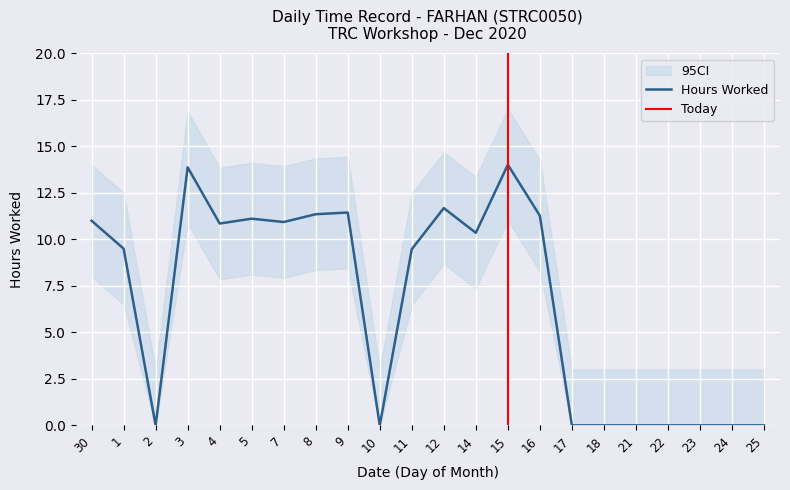

In CI_upper, how many points are higher than both neighbors (excluding endpoints)?

5